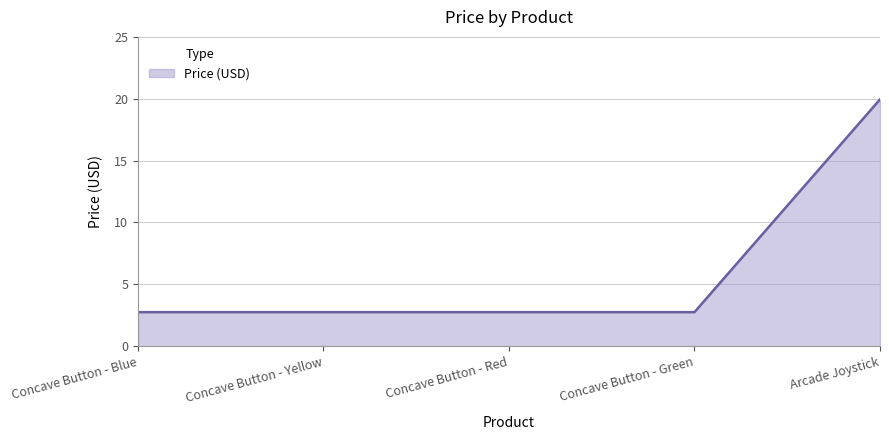

Does the chart have visible grid lines?

Yes